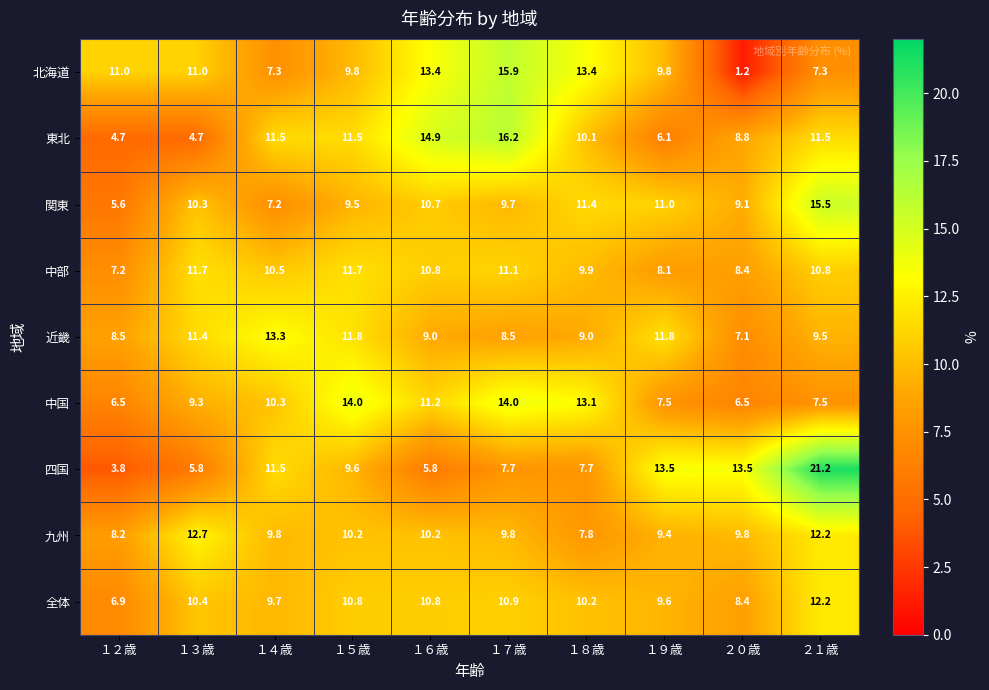

Where is 中国 nearest to the value 10?

１４歳